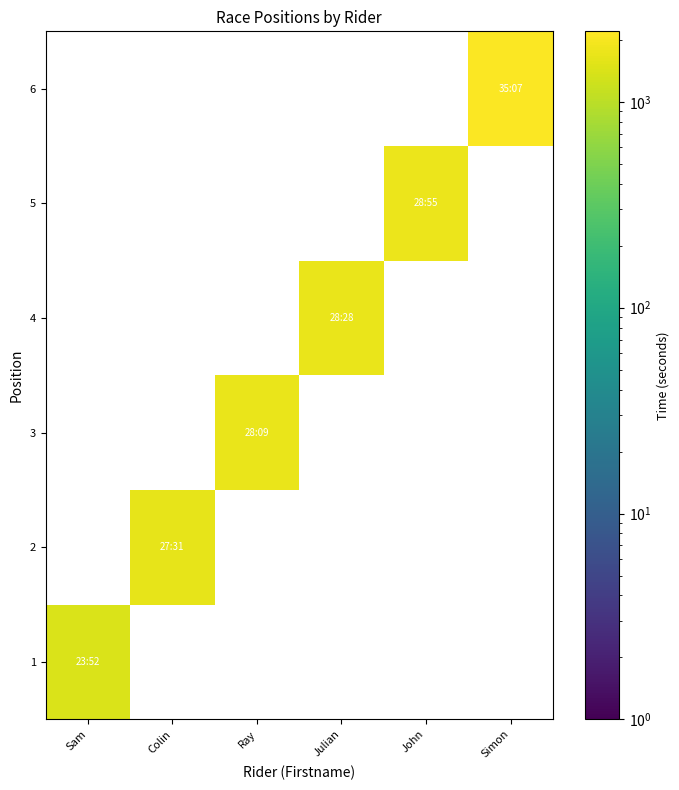

What is the spread (max minus min) of values at Sam?

1433.0